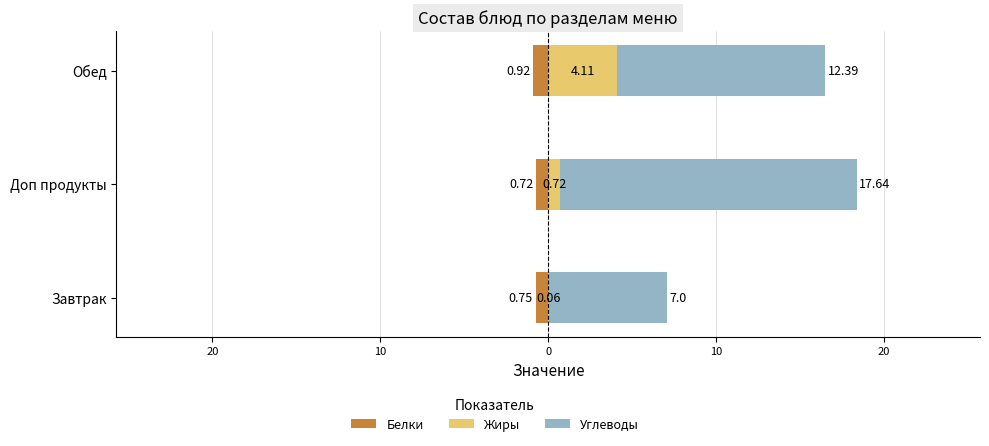

Which series has the largest total across all categories?

Углеводы